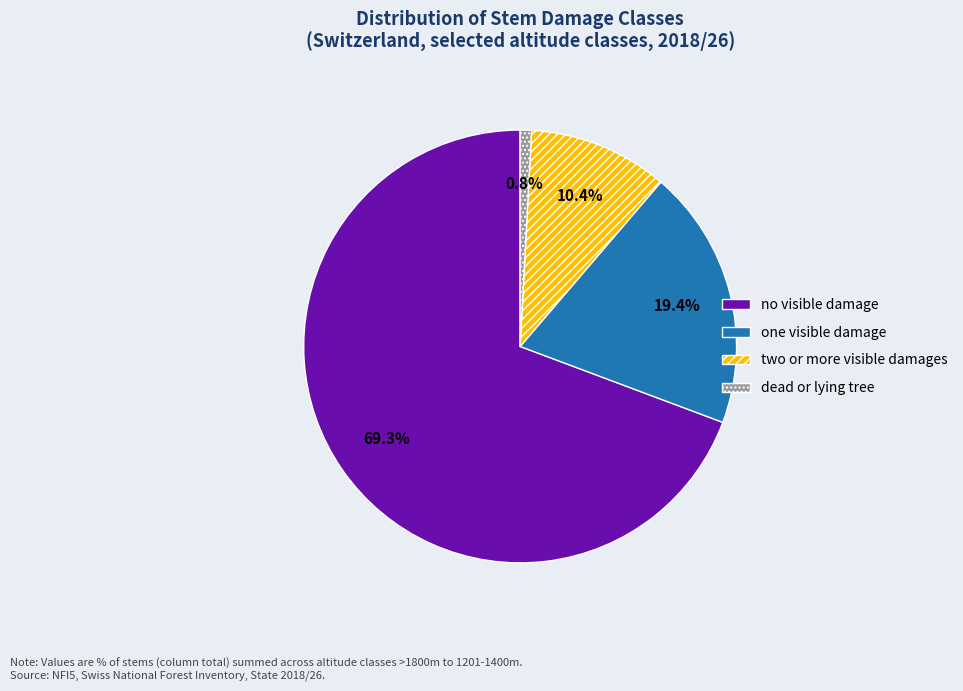

Which has a higher value, one visible damage or no visible damage?

no visible damage